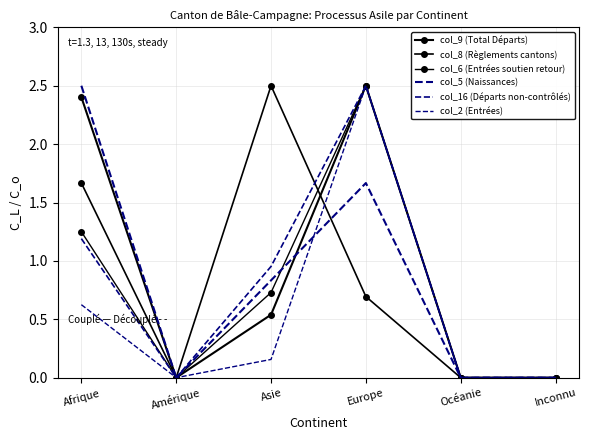

True or false: col_5 (Naissances) and col_16 (Départs non-contrôlés) intersect in this chart.

False